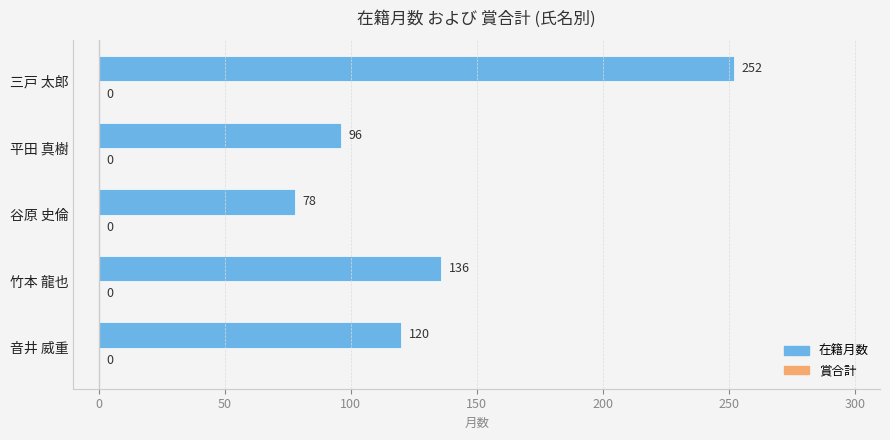

What is the difference between the values at 音井 威重 and 竹本 龍也?

16